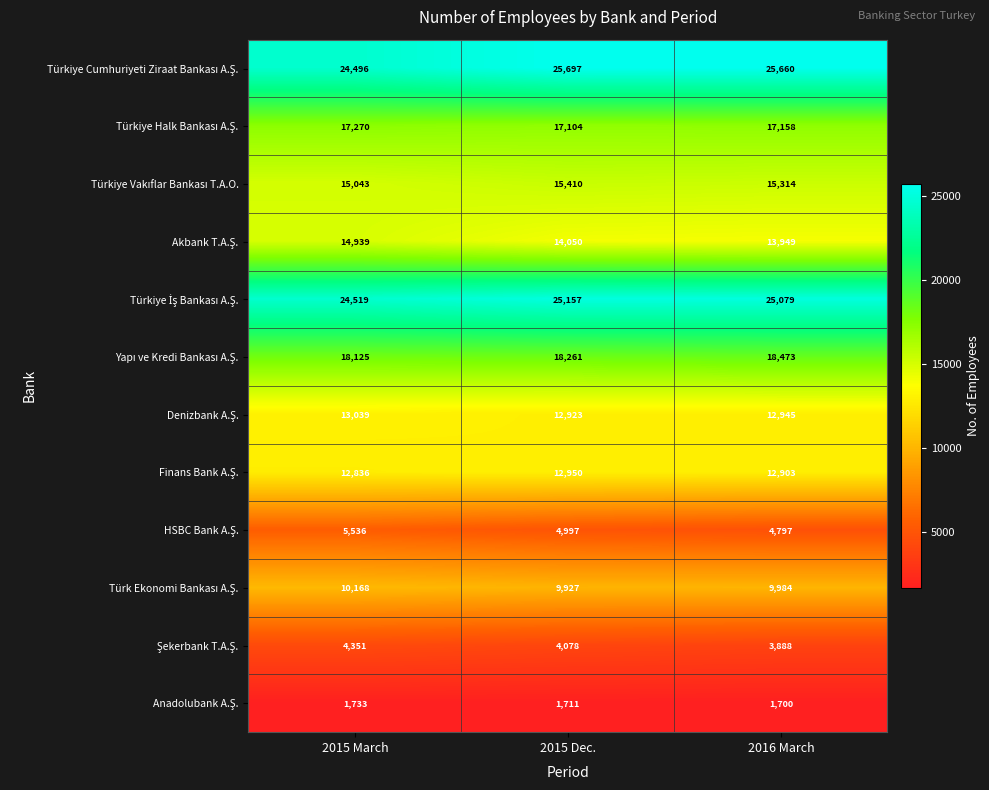

What is the total value across all series at 2015 Dec.?

162265